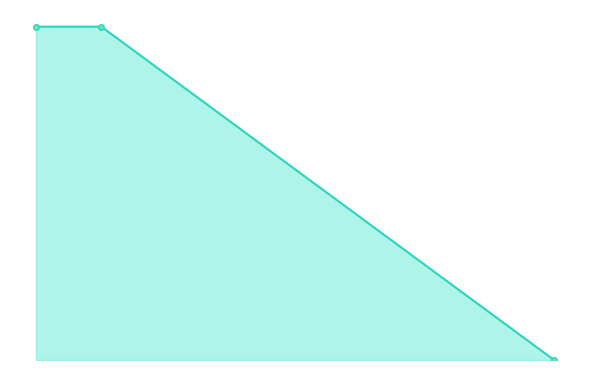

Reading right to left, extract all data points from this chart.

2018-01-27 00:23:32=0	2018-01-26 23:54:08=1	2018-01-26 23:49:53=1